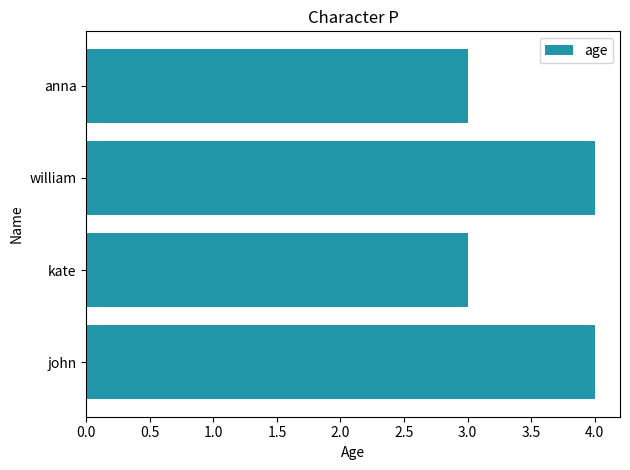

What is the smallest value displayed?

3